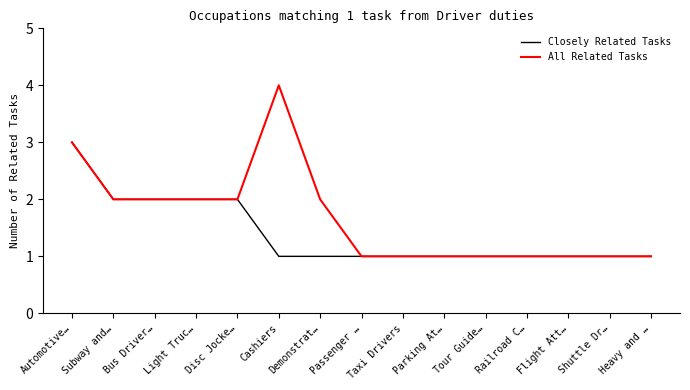

Is it true that All Related Tasks equals 2 at Subway and…?

True